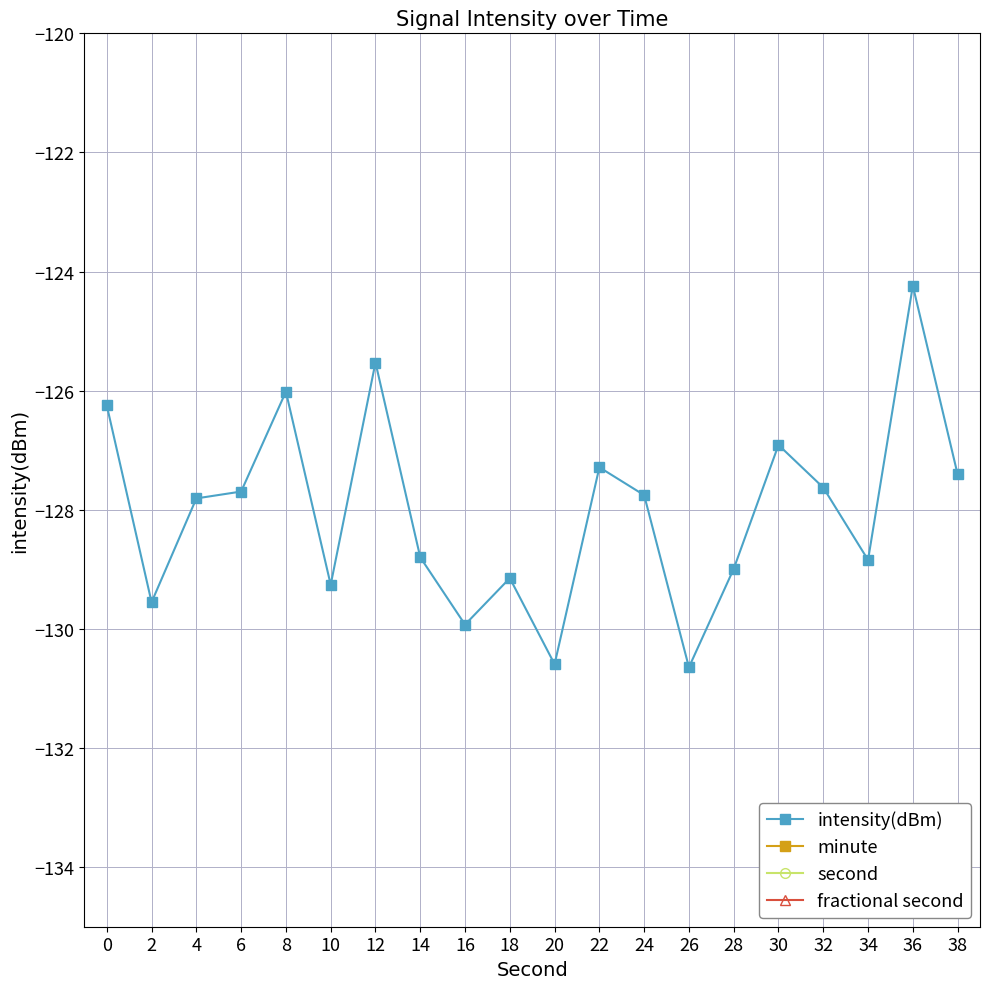

Reading left to right, what are all the values shown in this chart?

intensity(dBm): 0=-126.2	2=-129.6	4=-127.8	6=-127.7	8=-126.0	10=-129.3	12=-125.5	14=-128.8	16=-129.9	18=-129.1	20=-130.6	22=-127.3	24=-127.8	26=-130.6	28=-129.0	30=-126.9	32=-127.6	34=-128.8	36=-124.2	38=-127.4
minute: 0=0.0	2=0.0	4=0.0	6=0.0	8=0.0	10=0.0	12=0.0	14=0.0	16=0.0	18=0.0	20=0.0	22=0.0	24=0.0	26=0.0	28=0.0	30=0.0	32=0.0	34=0.0	36=0.0	38=0.0
second: 0=0.0	2=2.0	4=4.0	6=6.0	8=8.0	10=10.0	12=12.0	14=14.0	16=16.0	18=18.0	20=20.0	22=22.0	24=24.0	26=26.0	28=28.0	30=30.0	32=32.0	34=34.0	36=36.0	38=38.0
fractional second: 0=0.0	2=0.0	4=0.0	6=0.0	8=0.0	10=0.0	12=0.0	14=0.0	16=0.0	18=0.0	20=0.0	22=0.0	24=0.0	26=0.0	28=0.0	30=0.0	32=0.0	34=0.0	36=0.0	38=0.0